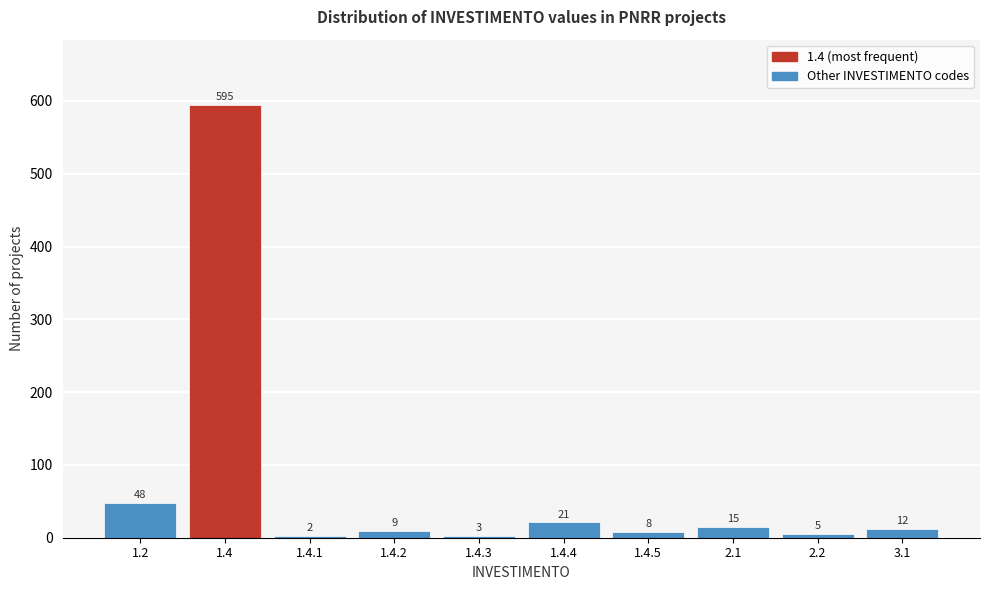

Reading right to left, transcribe all the data shown in this chart.

3.1=12	2.2=5	2.1=15	1.4.5=8	1.4.4=21	1.4.3=3	1.4.2=9	1.4.1=2	1.4=595	1.2=48